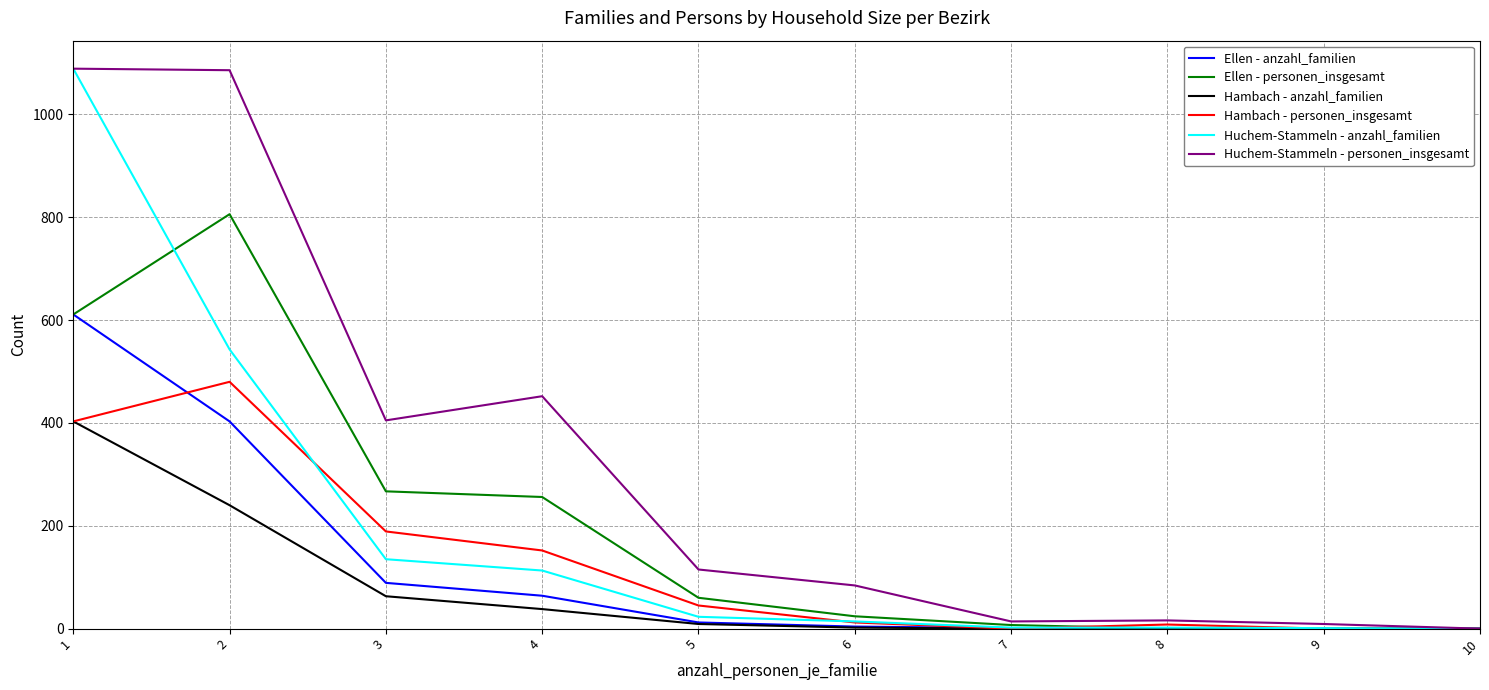

Is the value of Huchem-Stammeln - anzahl_familien at 1 greater than the value of Hambach - personen_insgesamt at 2?

Yes